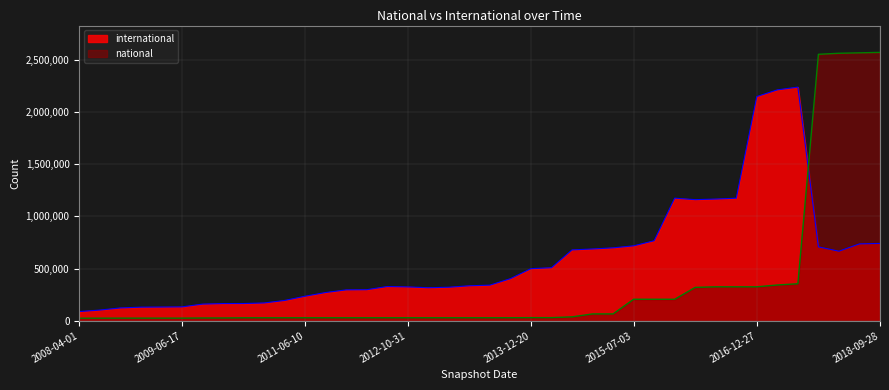

At which category does national reach its first local valley?

2011-09-05